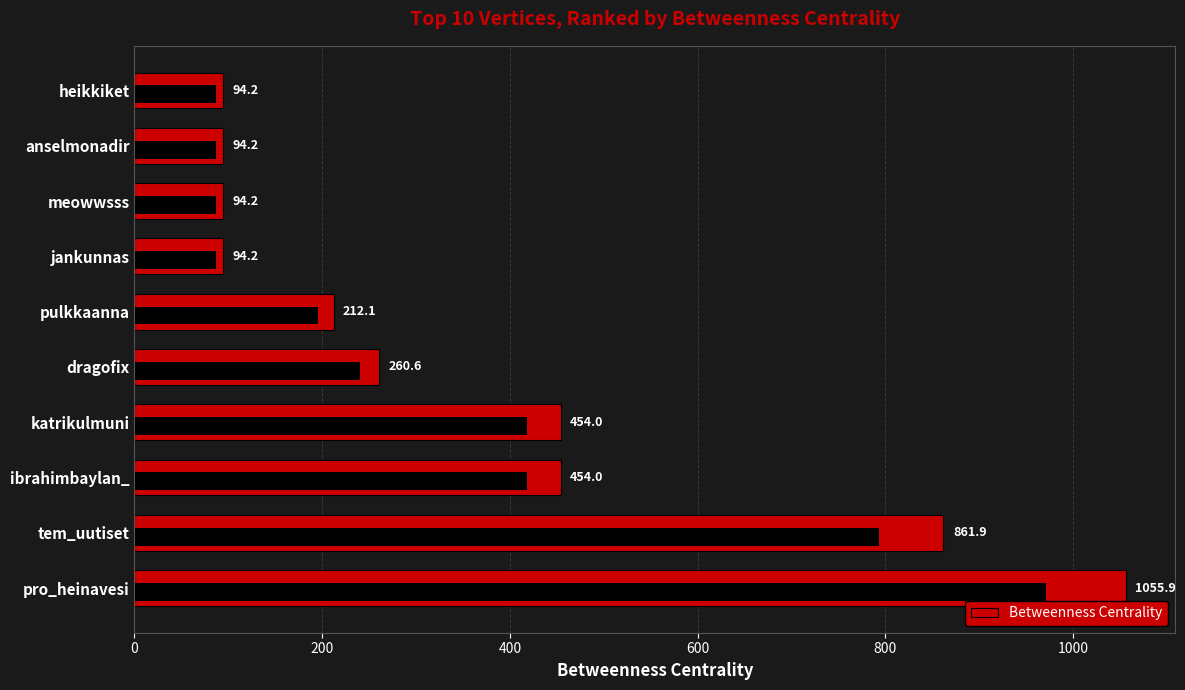

Does the chart contain any negative values?

No